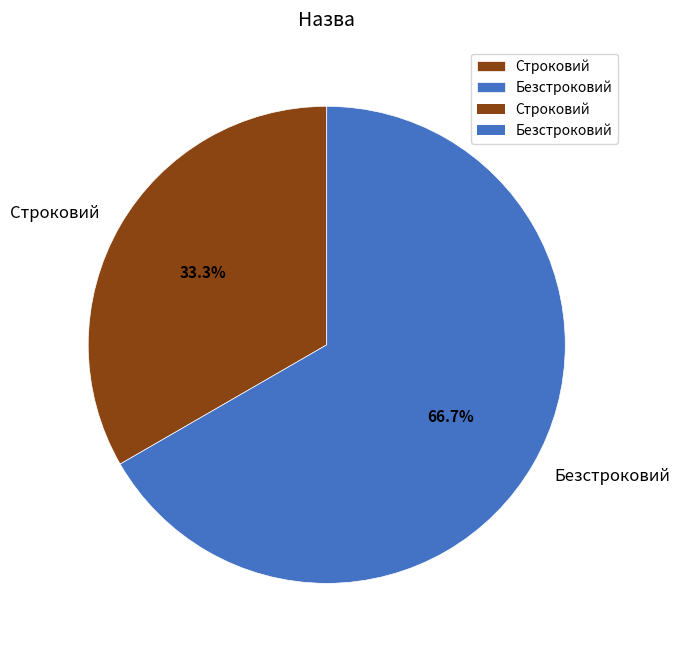

To the nearest percent, what is the combined percentage of Строковий and Безстроковий?

100%